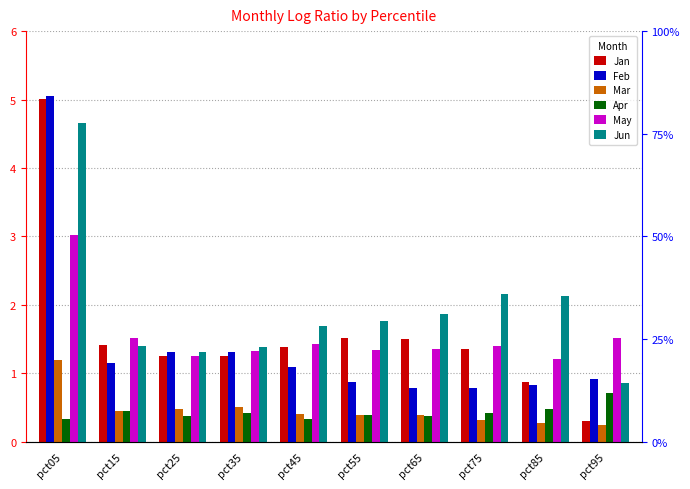

At which category is the sum across all series the highest?

pct05